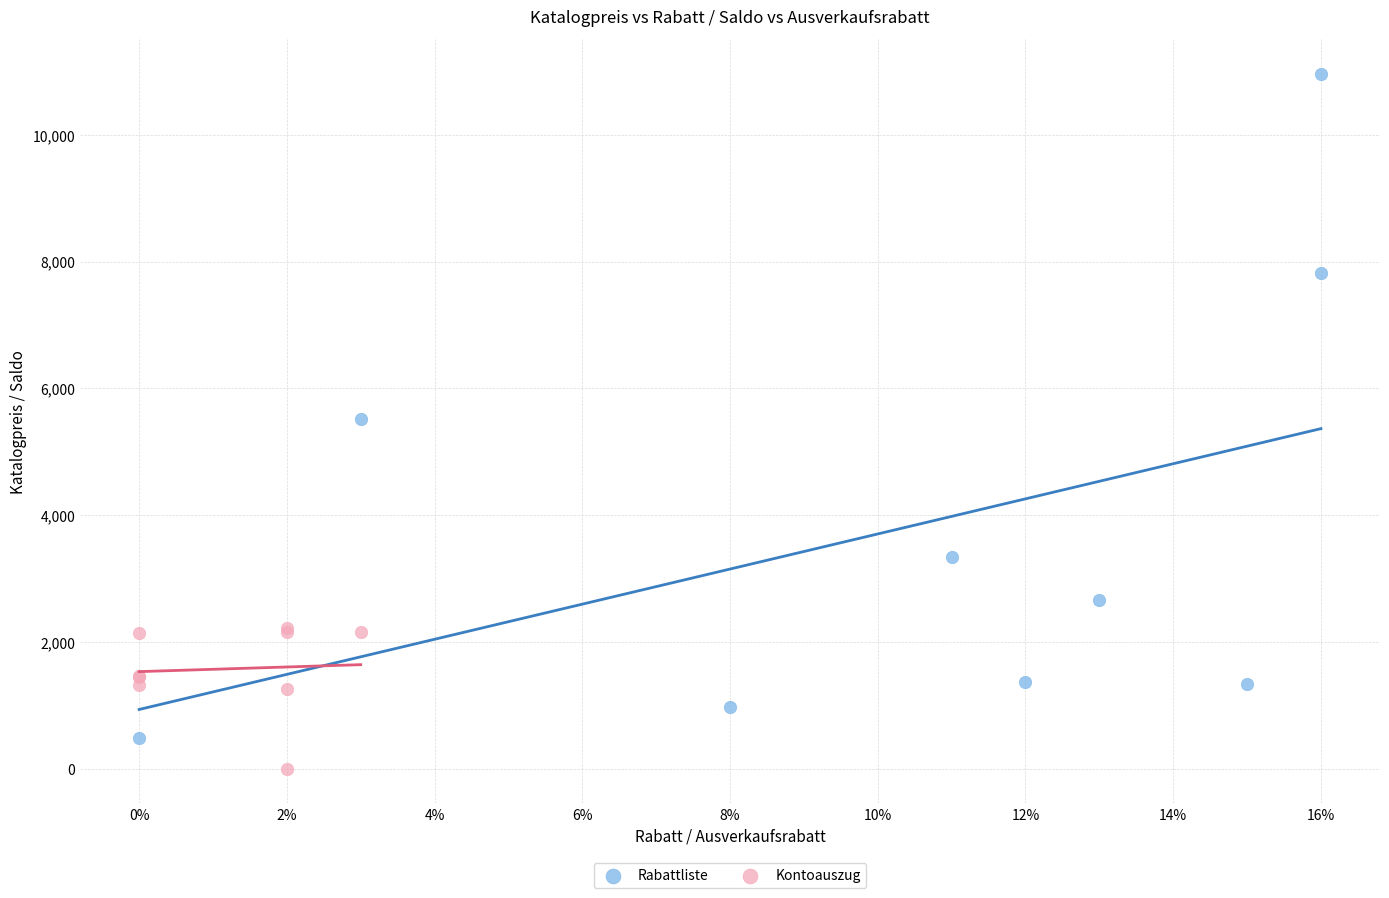

Which series contains the highest Y value?

Rabattliste